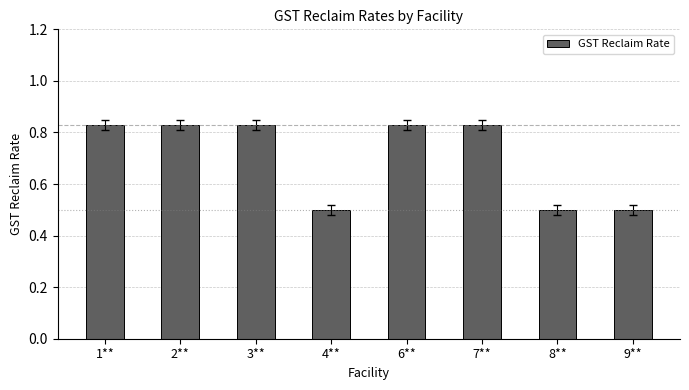

What is the difference between the maximum and second lowest values?

0.3